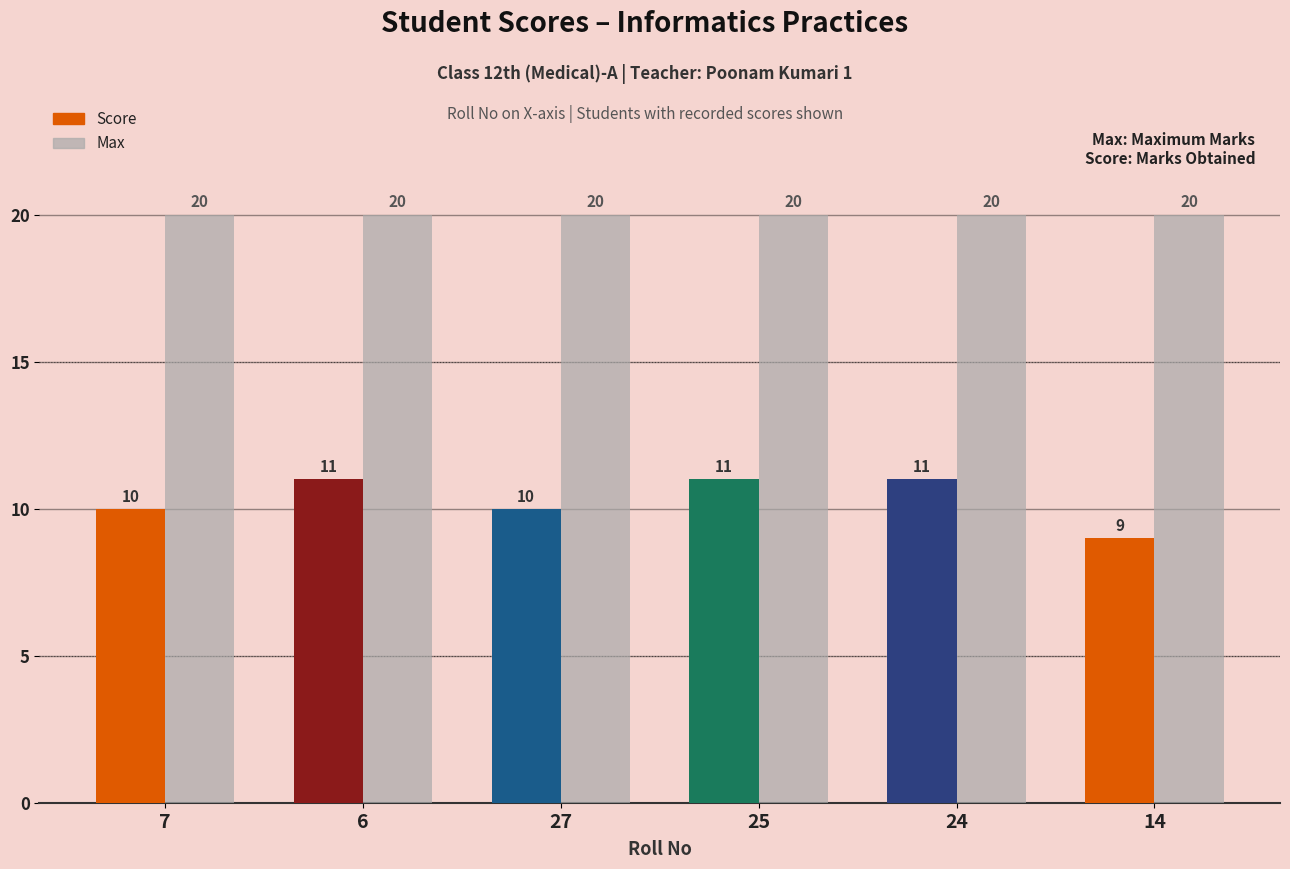

What is the average value of the Max series?

20